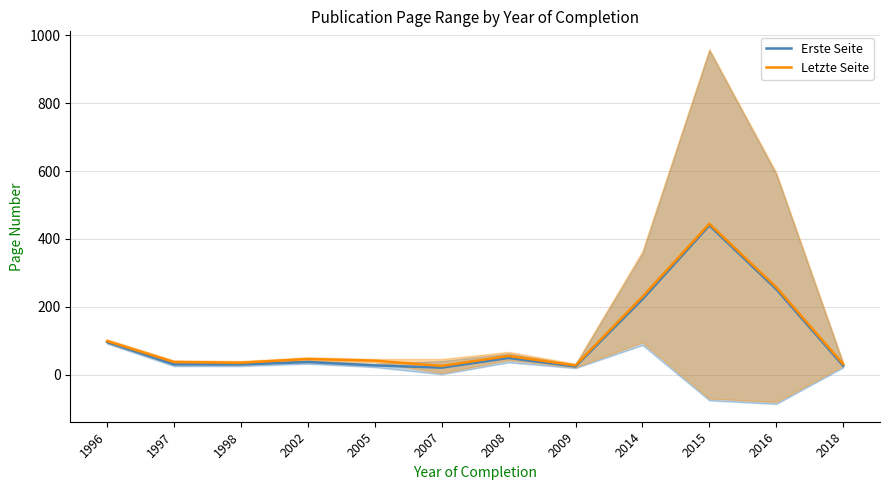

At which label is Letzte Seite closest to 235?

2014